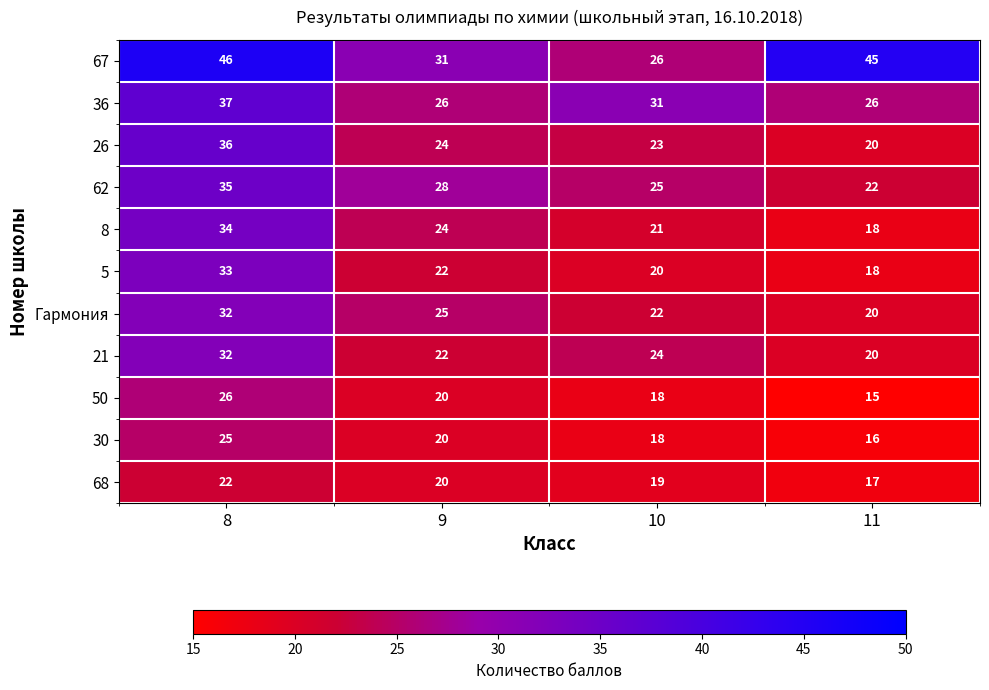

How many values in the 62 series are below 28?

2